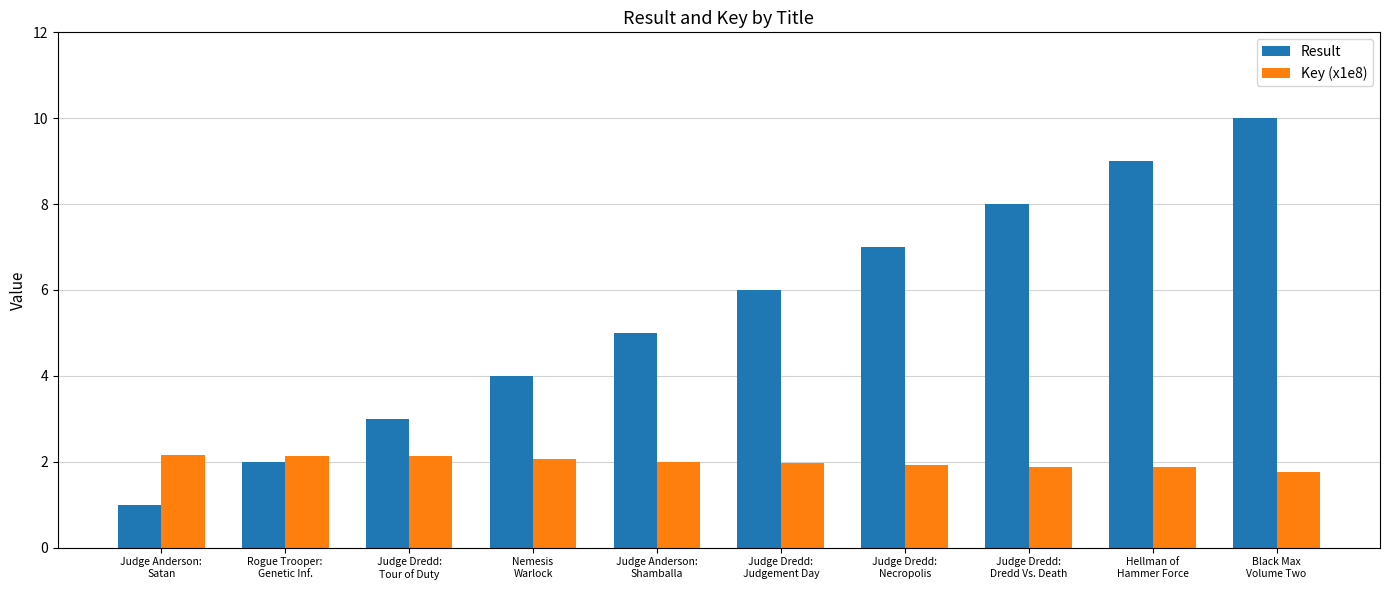

What is the sum of all Key (x1e8) values?

19.9